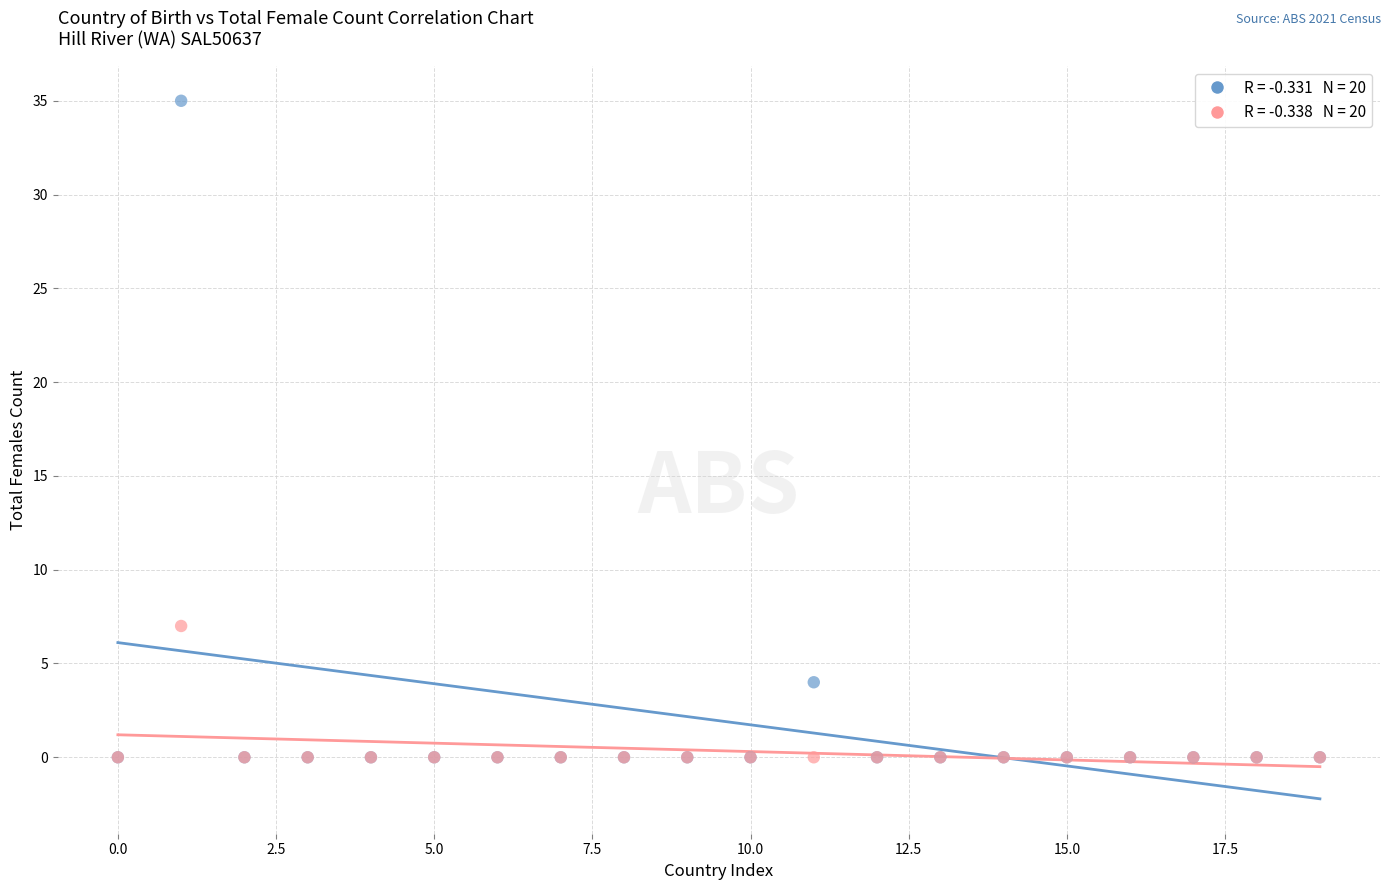

Across all series, what Y value is closest to 17?

7